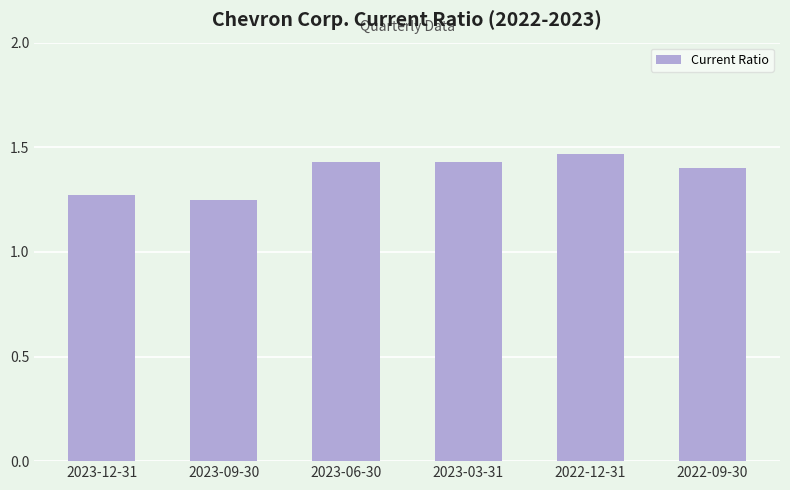

What position from the right is 2023-12-31?

6